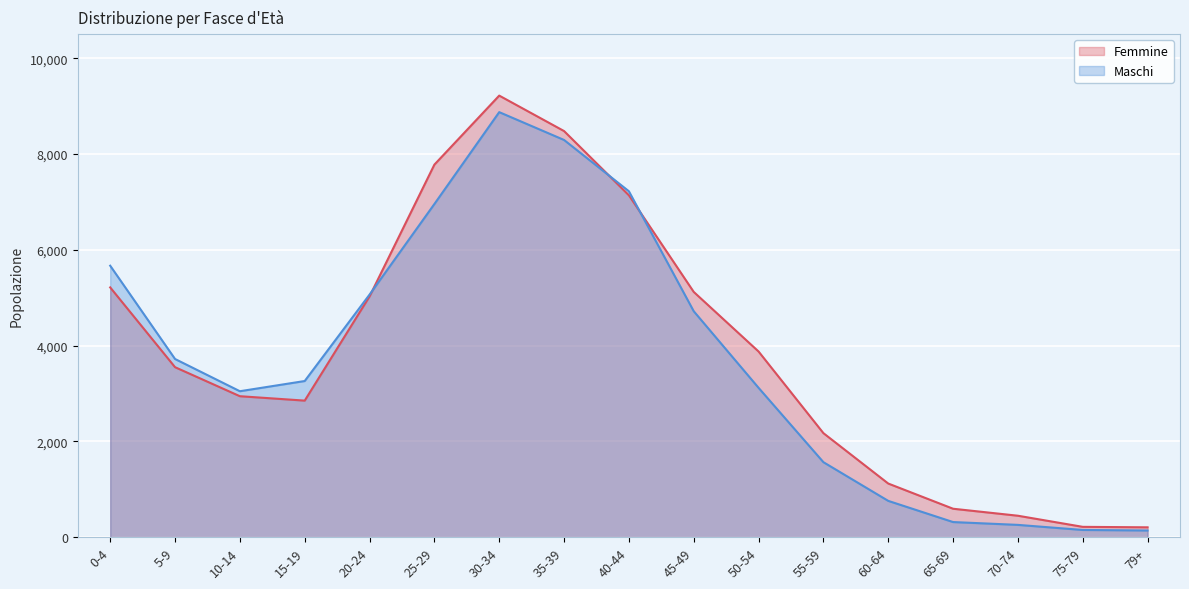

What position from the left is 55-59?

12